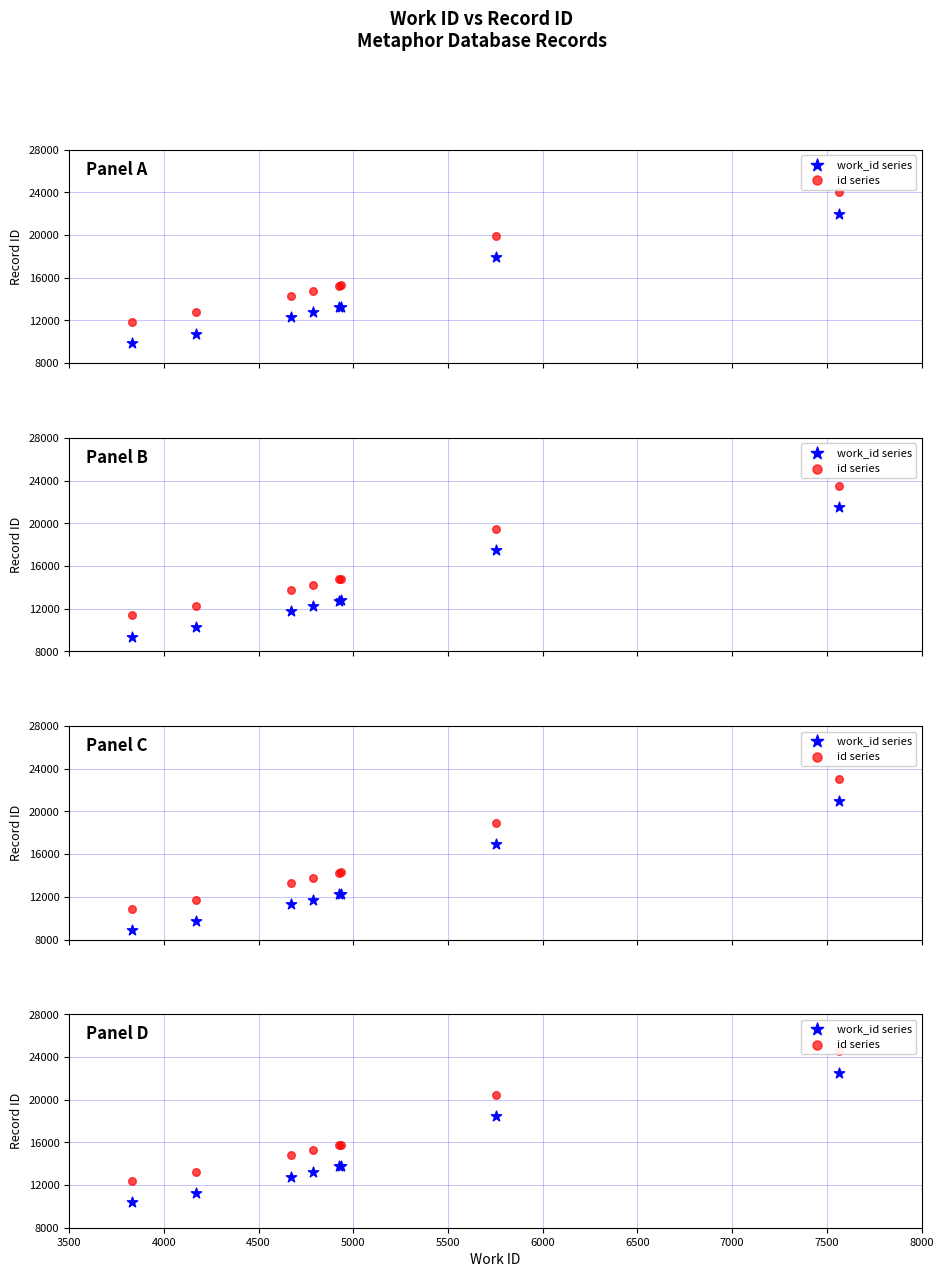

Which series contains the lowest Y value?

work_id series